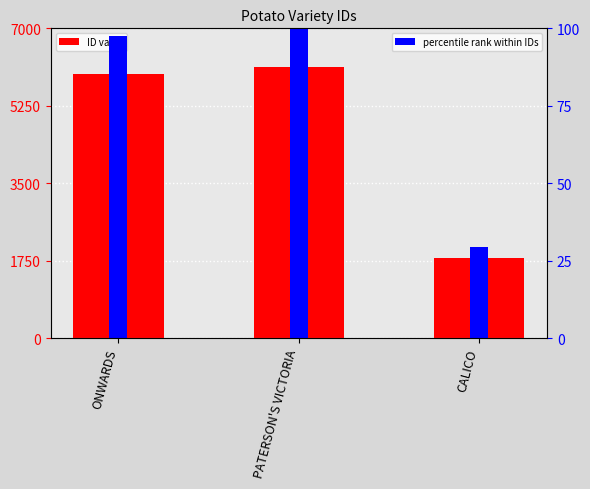

Between PATERSON'S VICTORIA and ONWARDS, which is larger?

PATERSON'S VICTORIA